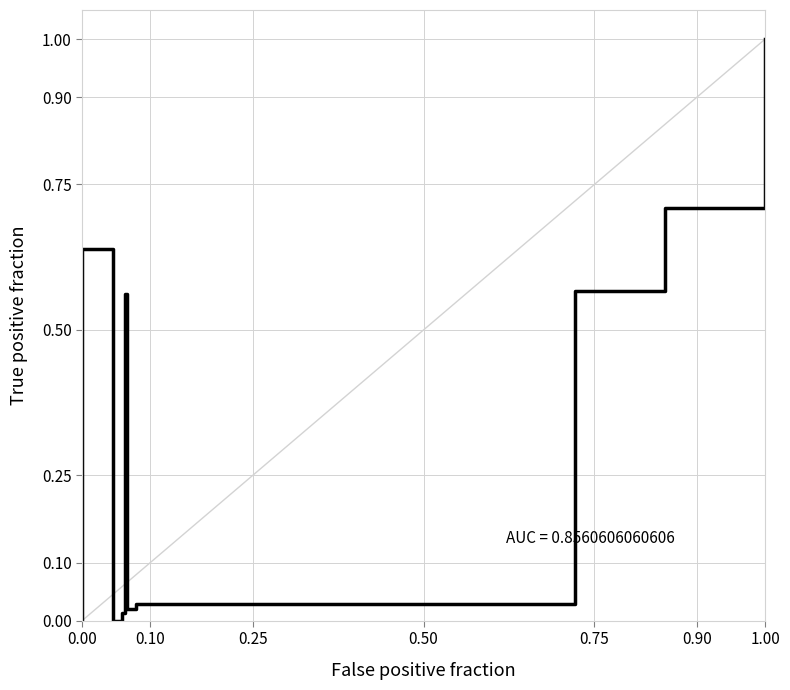

What is the difference between the second highest and second lowest values?

1.0